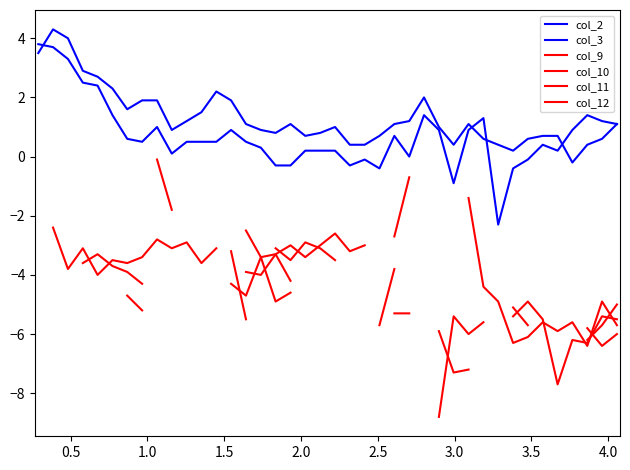

At which category does col_10 reach its first local valley?

17